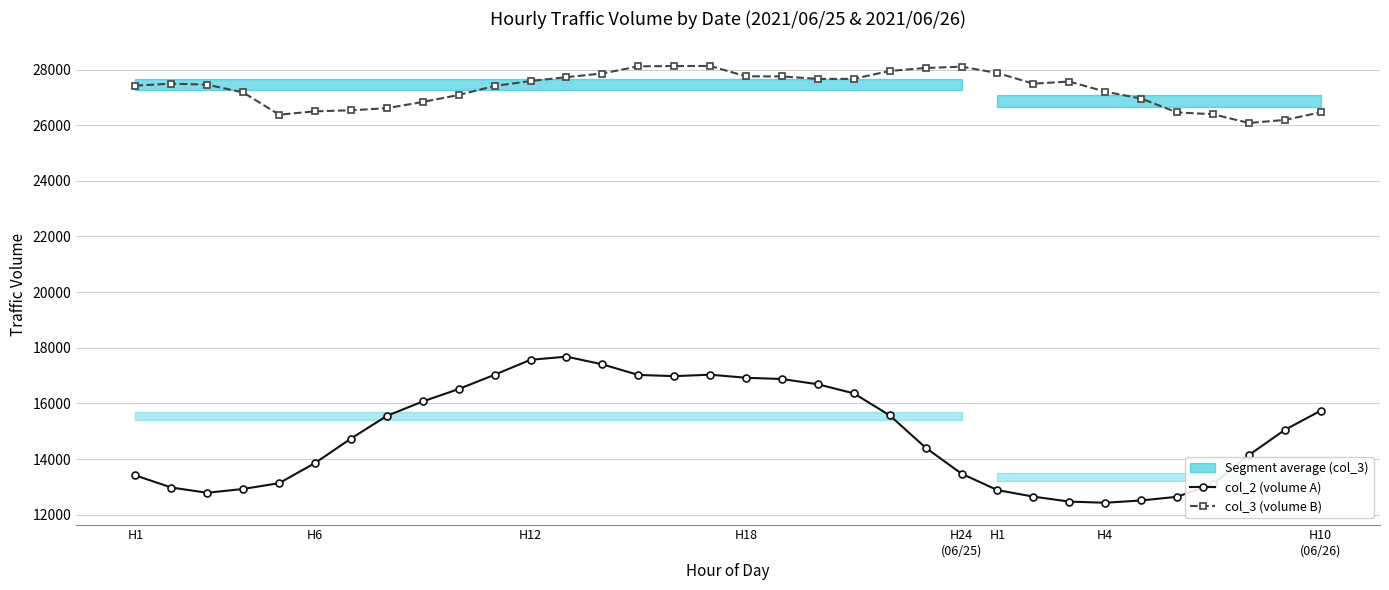

Between H1 and 17, which is larger?

17